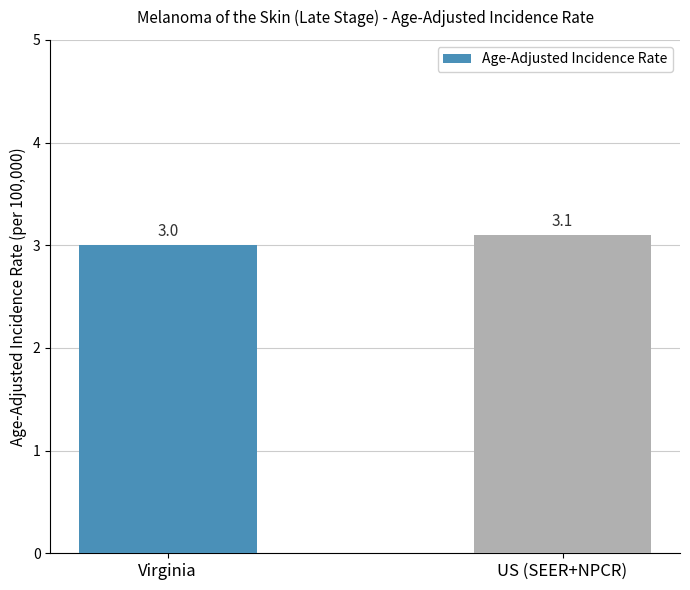

Reading left to right, extract all data points from this chart.

3.0	3.1